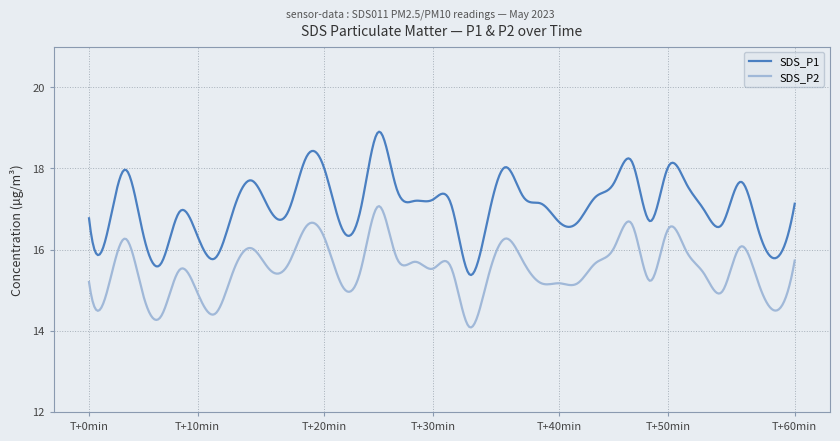

How many lines are shown in the chart?

2